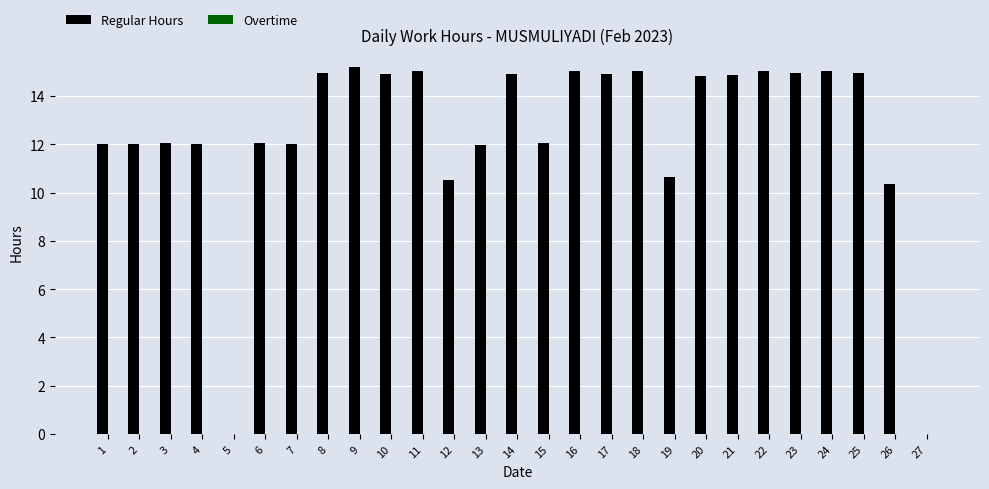

The chart shows a value of 12.0 at 3. True or false?

True